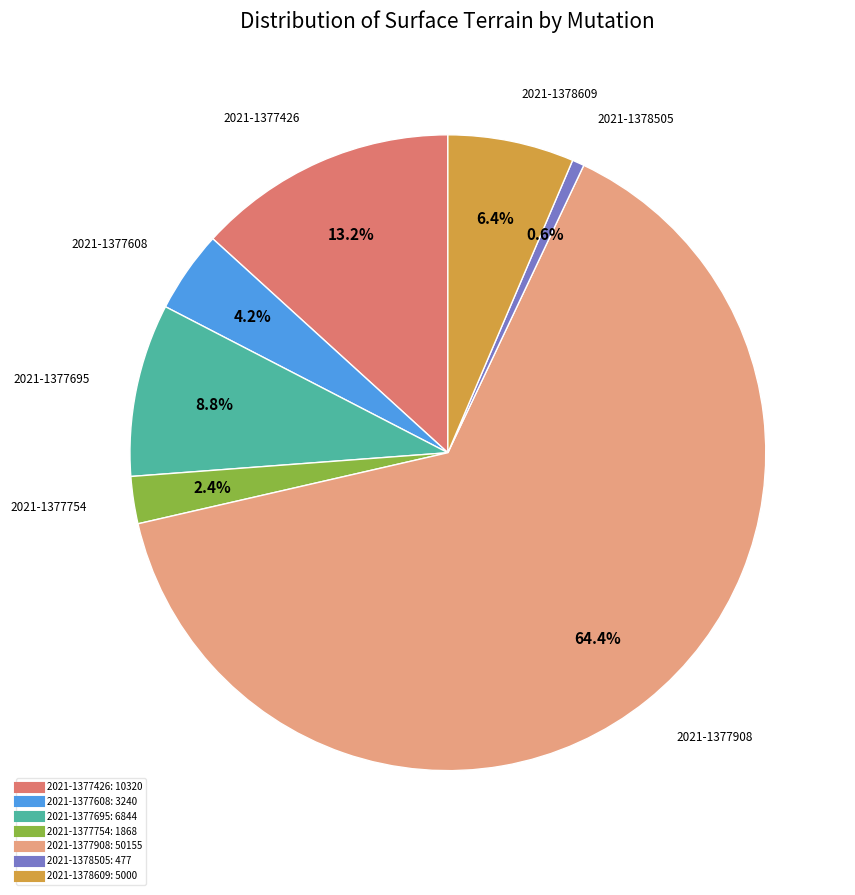

To the nearest percent, what is the difference between the largest and smallest slice percentages?

64%